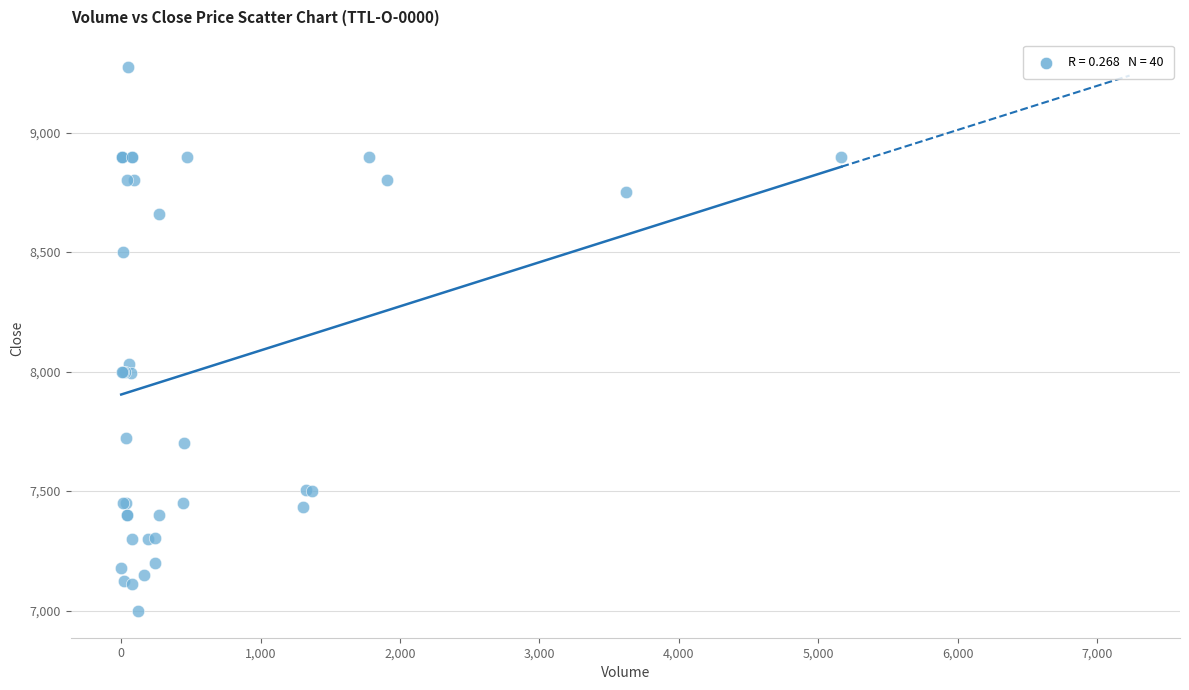

What Y value in the scatter plot is closest to 8137?

8030